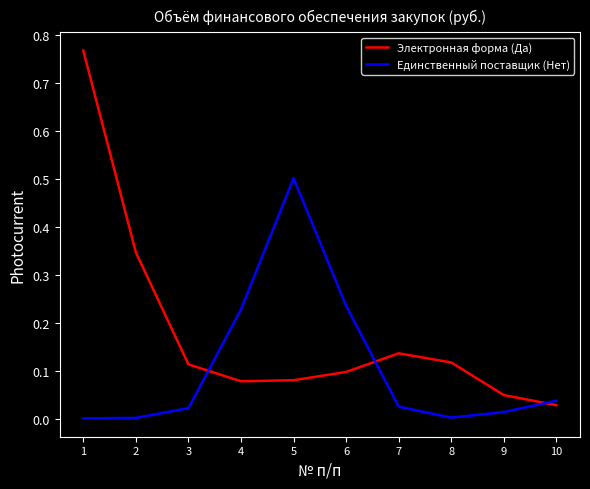

List the series in order of their peak value, highest first.

Электронная форма (Да), Единственный поставщик (Нет)